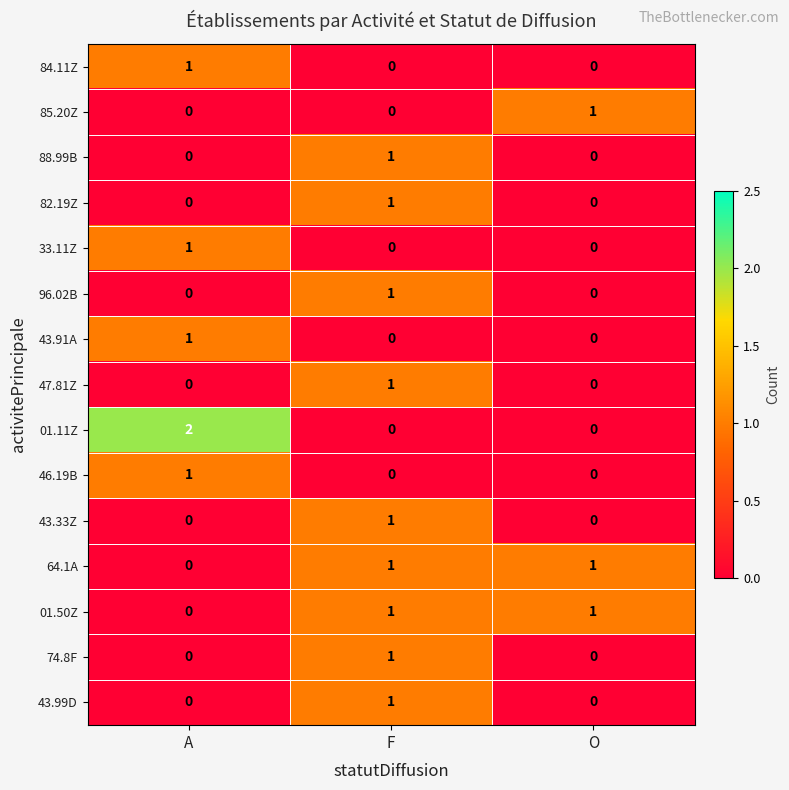

How many 01.50Z values are between 0 and 1?

3